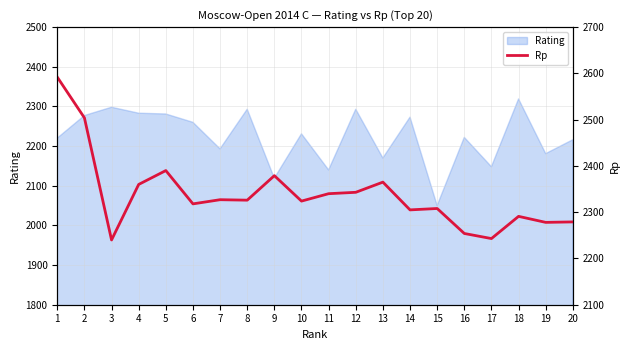

Which category has the highest value in the Rating series?

18